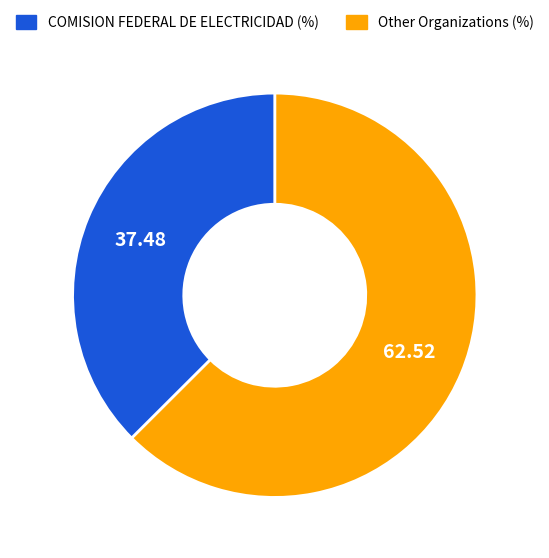

Is there any slice that represents more than half of the pie?

Yes